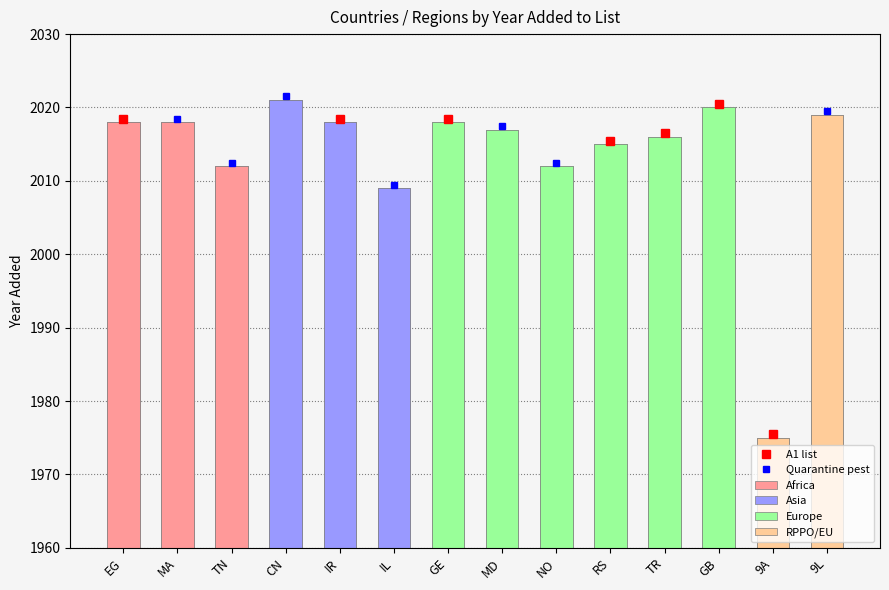

Is it true that the value at IL is 2009?

True